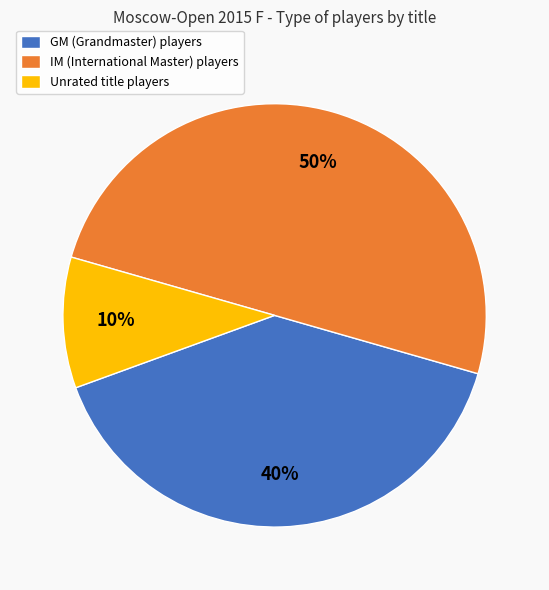

To the nearest percent, what is the average slice percentage?

33%